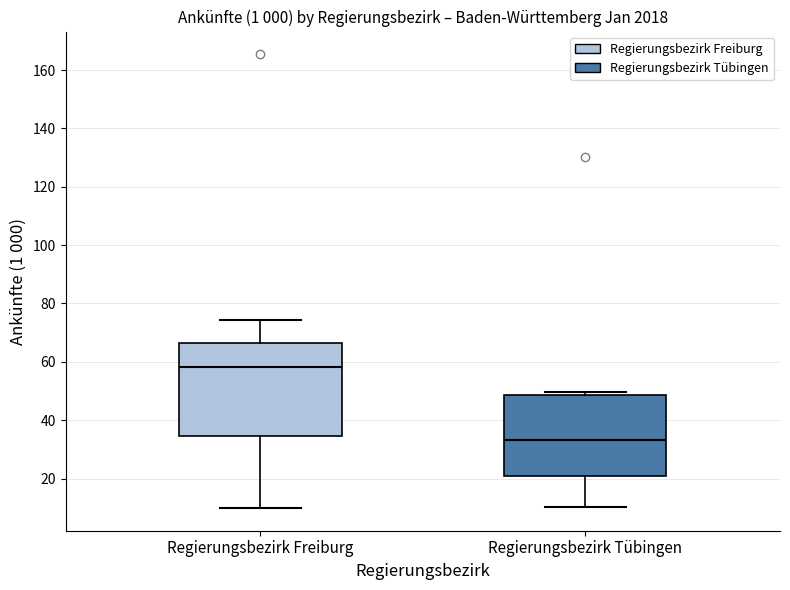

Comparing the boxes themselves (not the whiskers), which one is the tallest?

Regierungsbezirk Freiburg